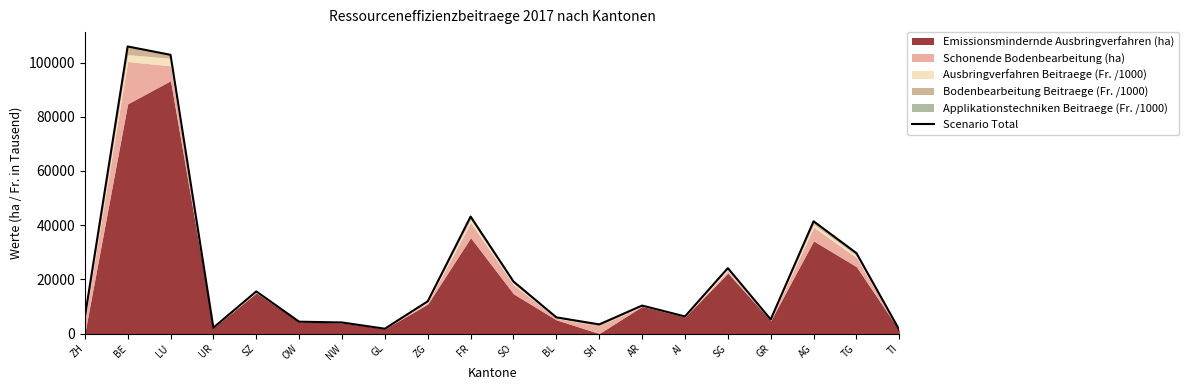

The value at TG is 29665. True or false?

True